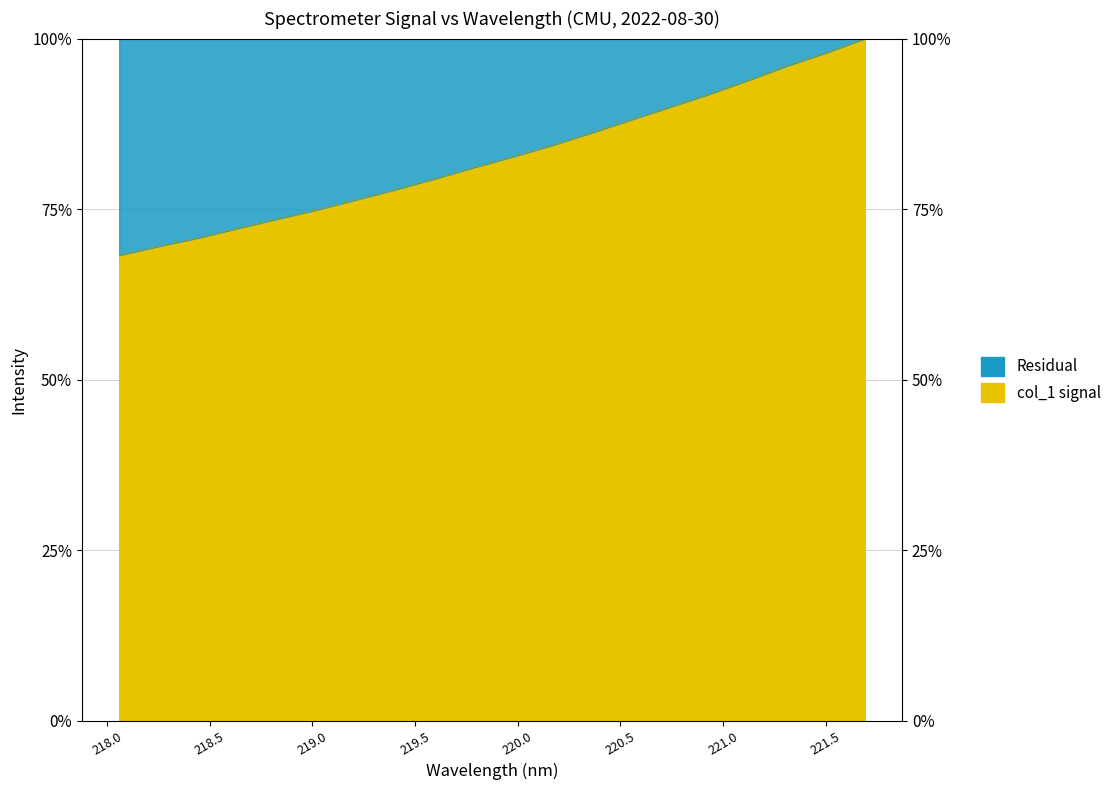

List the labels in order of value, largest first.

221.6902, 221.4993, 221.3083, 221.1174, 220.9264, 220.7354, 220.5444, 220.3533, 220.1623, 219.9712, 219.7801, 219.589, 219.3979, 219.2067, 219.0156, 218.8244, 218.6332, 218.442, 218.2508, 218.0596